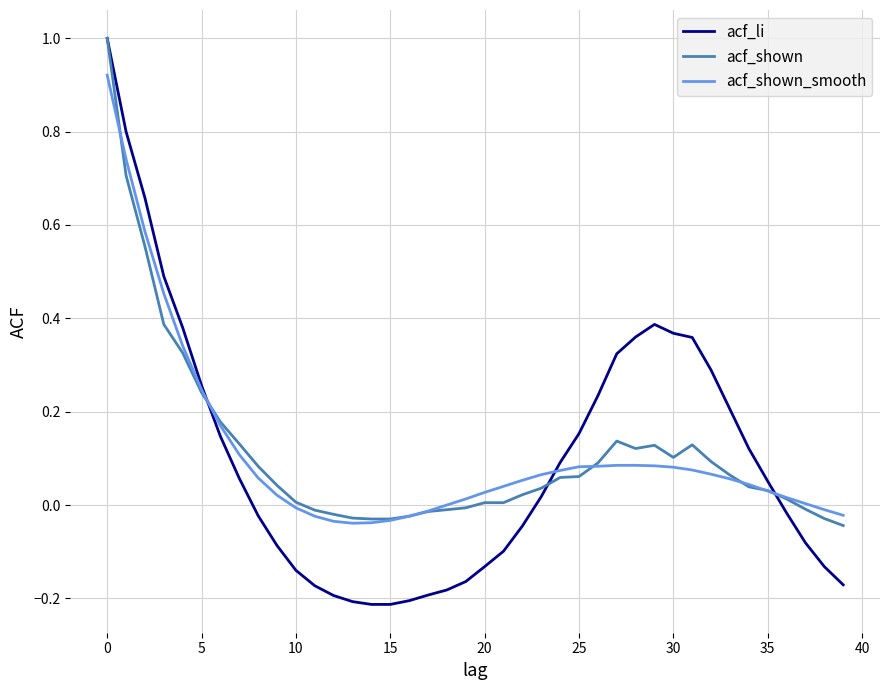

What is the maximum value shown in the chart?

1.0